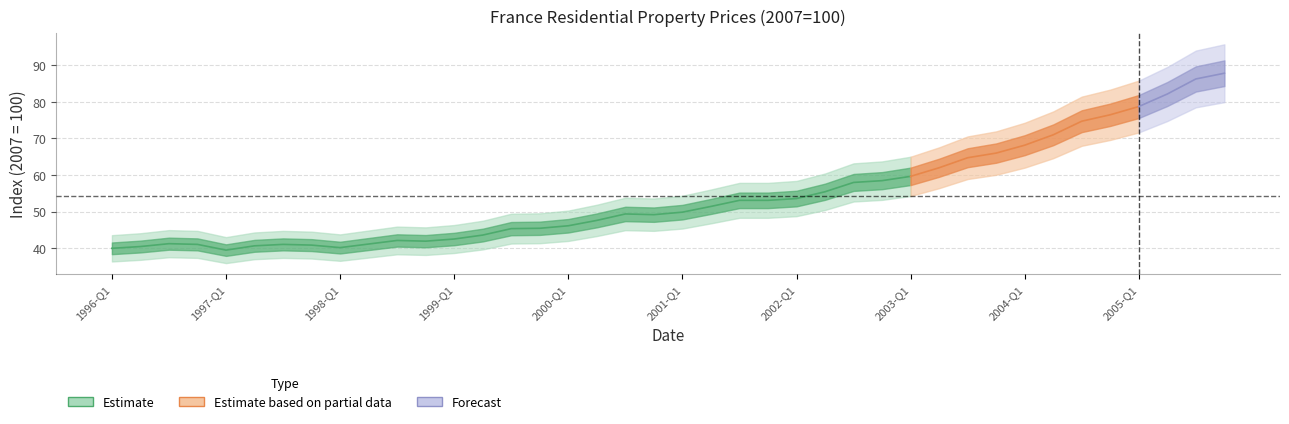

What position from the right is 1996-Q3?

38